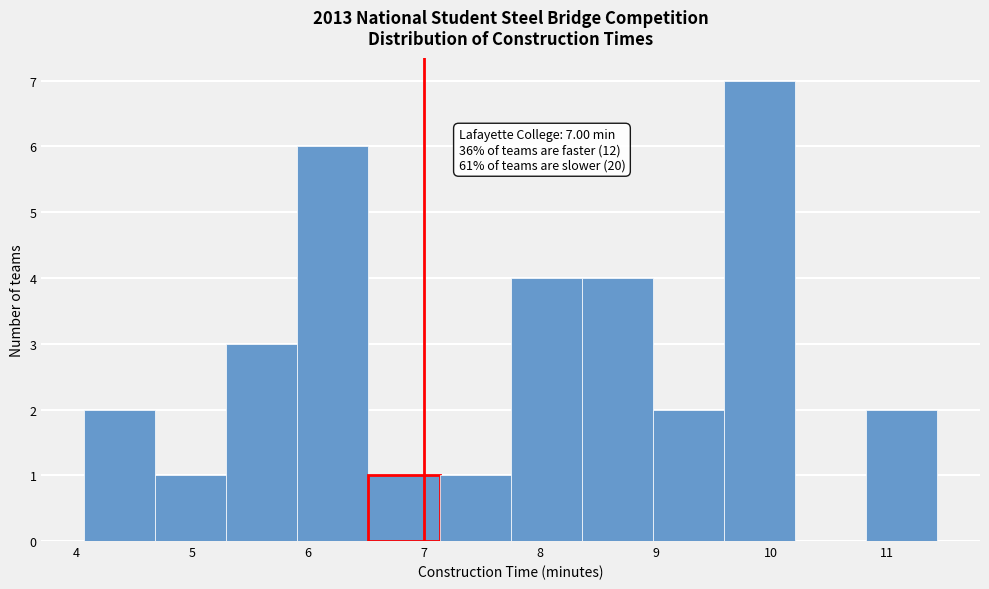

Over which range of the x-axis is the bar tallest?

9.6 to 10.2